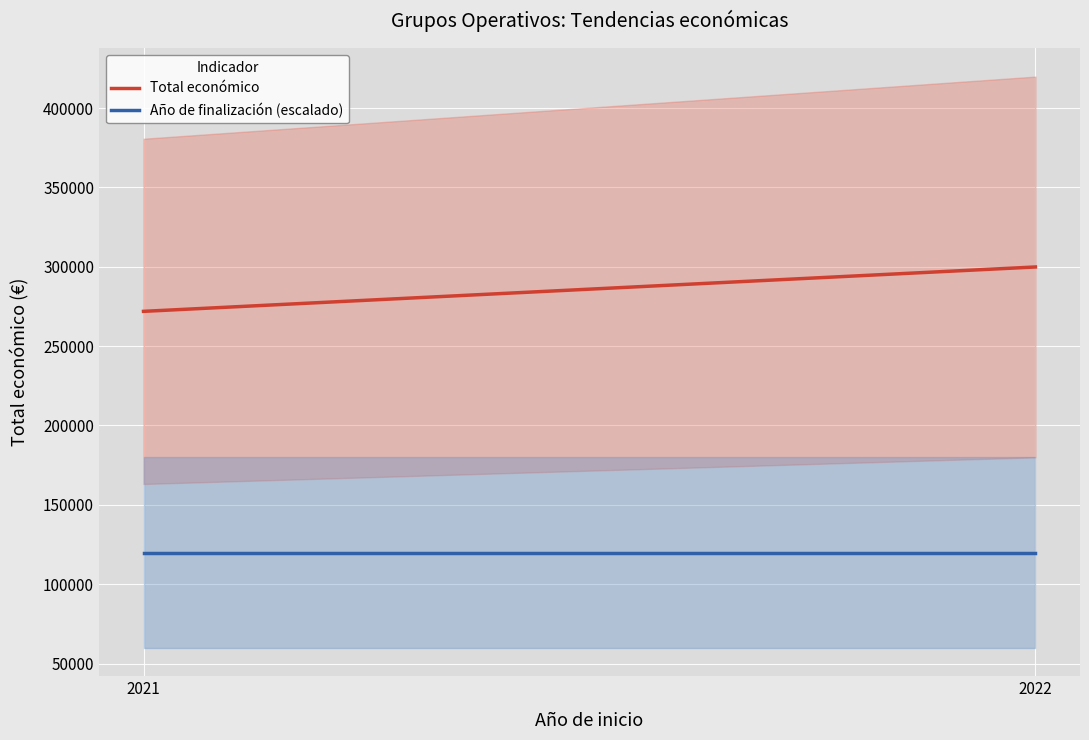

The value of Año de finalización (escalado) at 2022 is 119952.8. True or false?

True